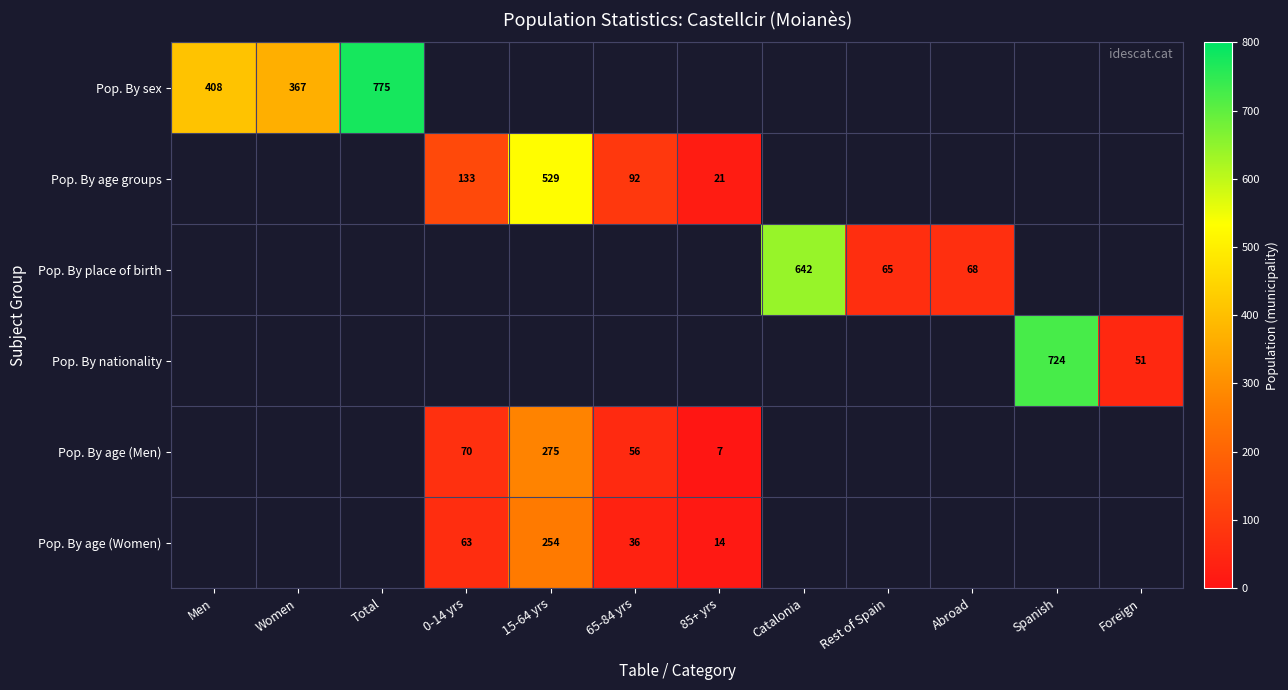

The Pop. By sex series shows 367 at Women. True or false?

True